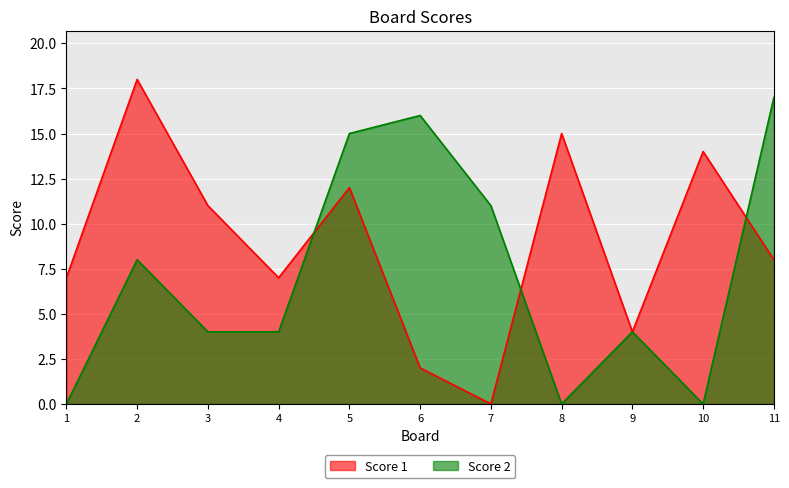

At 11, list the series in order from largest to smallest.

Score 2, Score 1